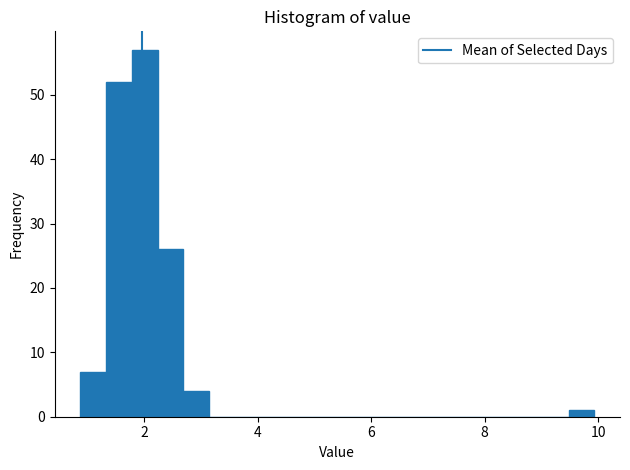

Read against the x-axis, roughly where is the centre of the tallest bar?

2.0